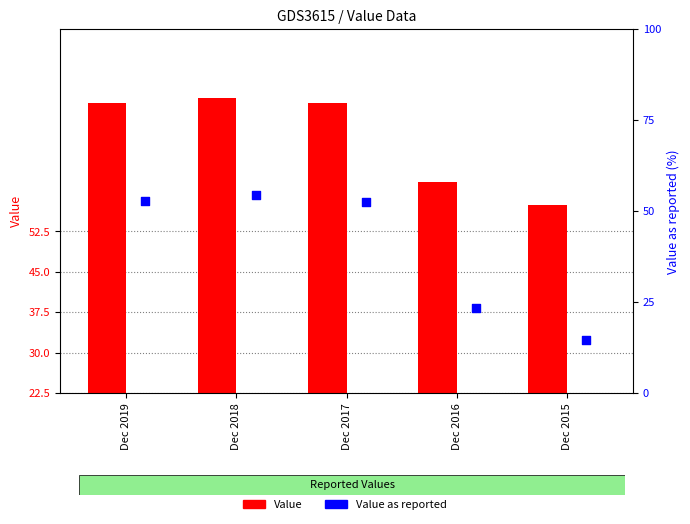

Which series has the largest total across all categories?

Value